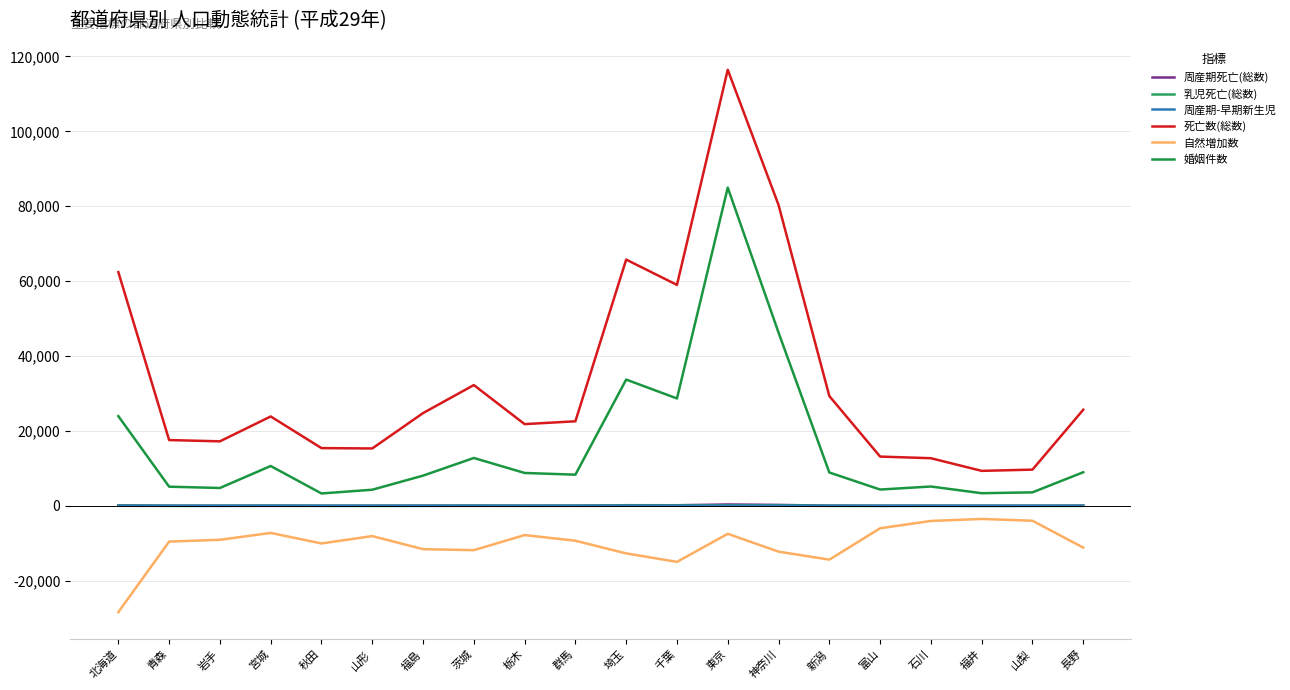

At which label does 自然増加数 first exceed -9306?

岩手